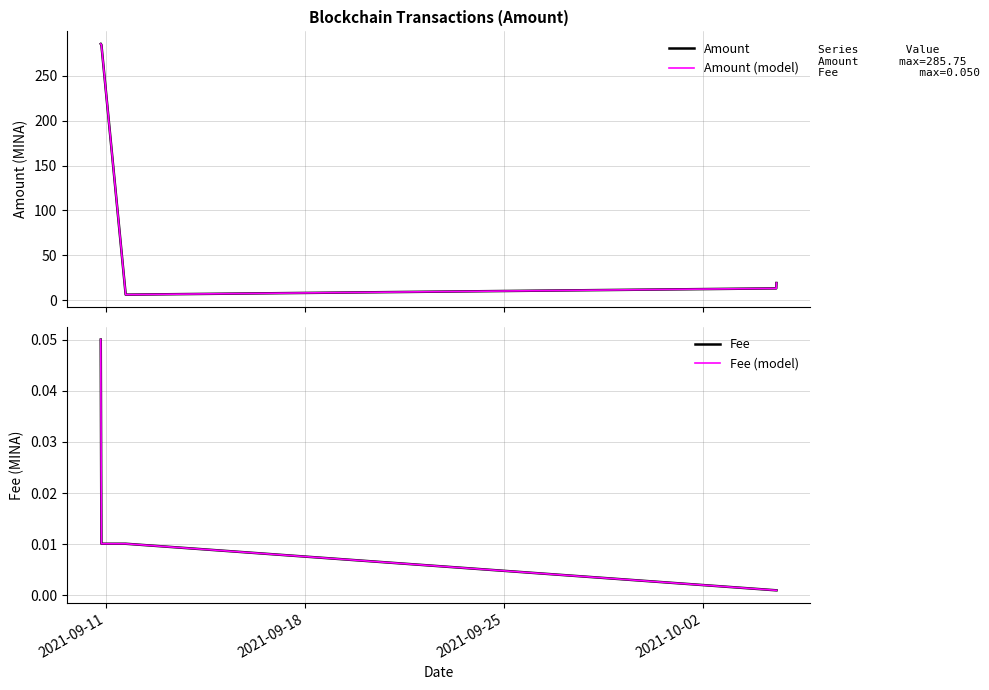

True or false: Fee and Amount intersect in this chart.

False